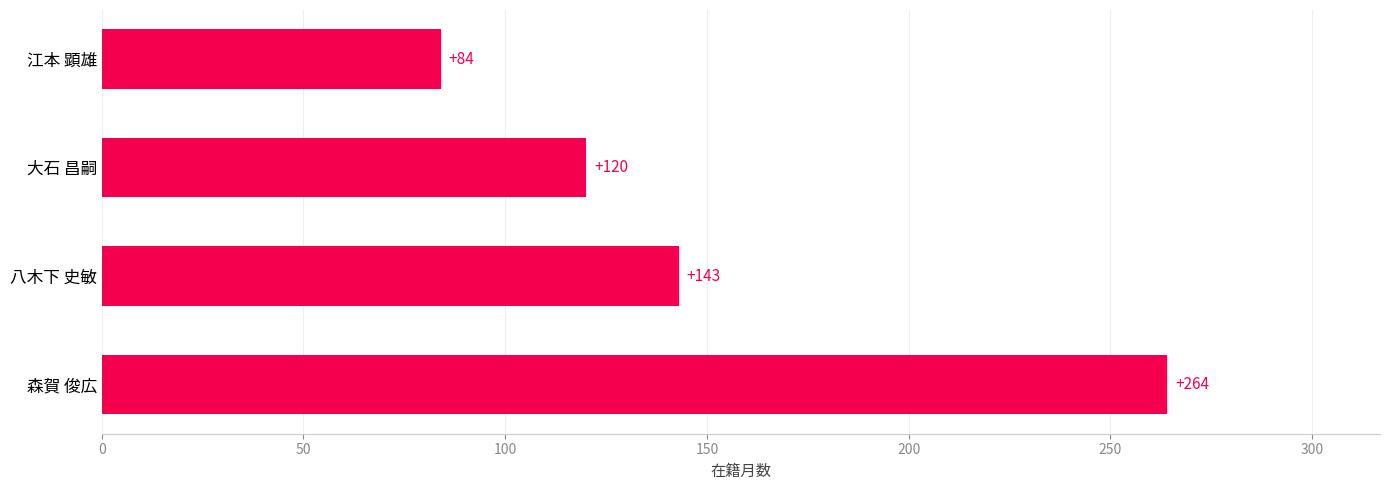

What is the smallest value displayed?

84